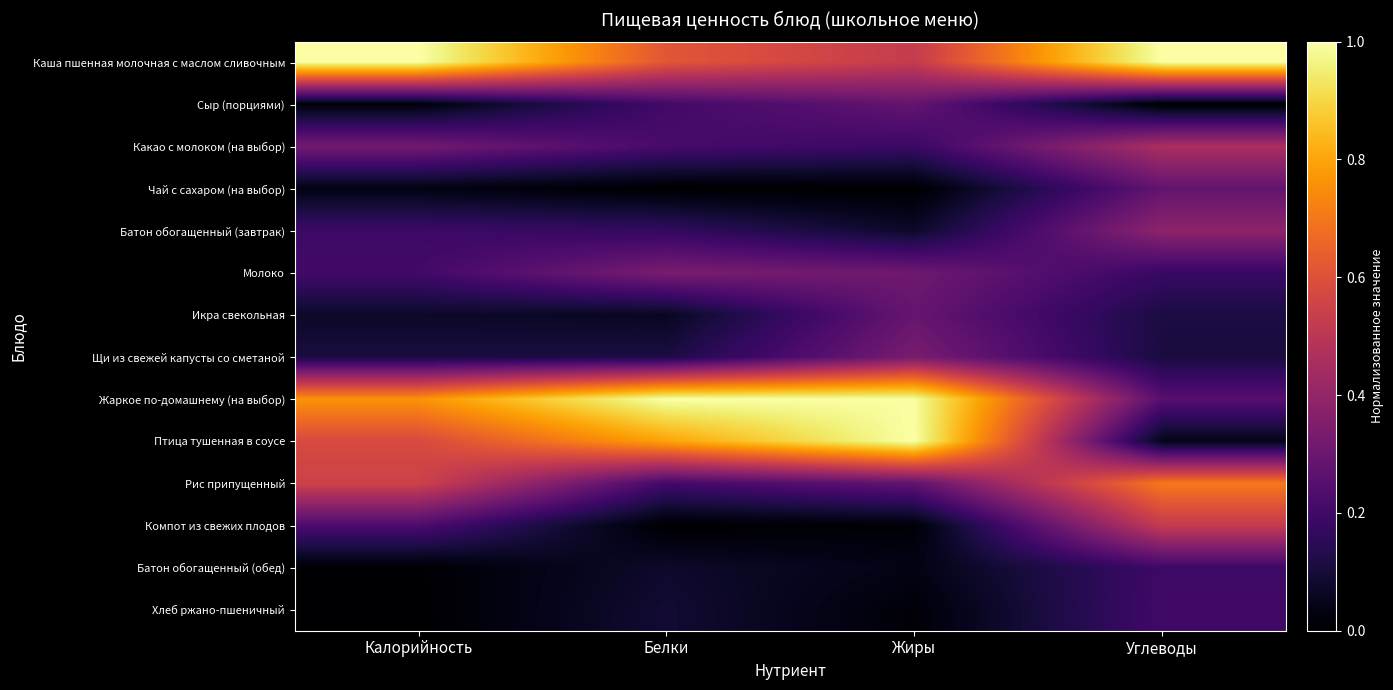

Which series has the largest total across all categories?

Каша пшенная молочная с маслом сливочным